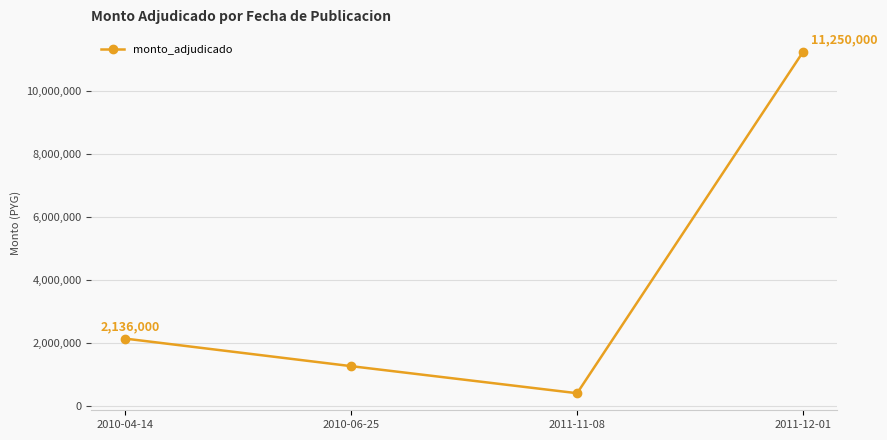

How many distinct data groups are displayed?

1